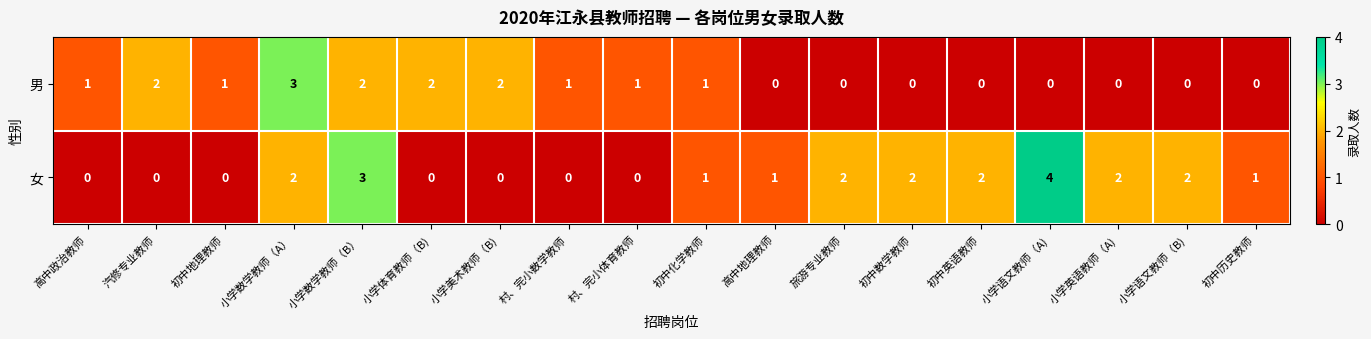

At which label does 女 first exceed 1?

小学数学教师（A）